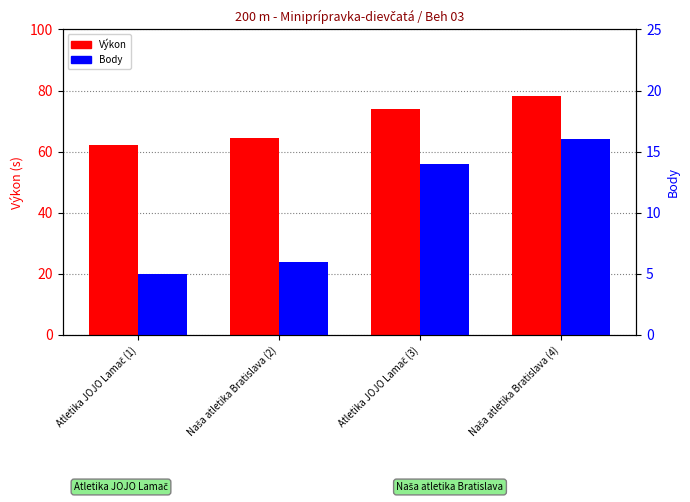

Between Atletika JOJO Lamač (3) and Naša atletika Bratislava (4), which series saw the biggest shift?

Výkon